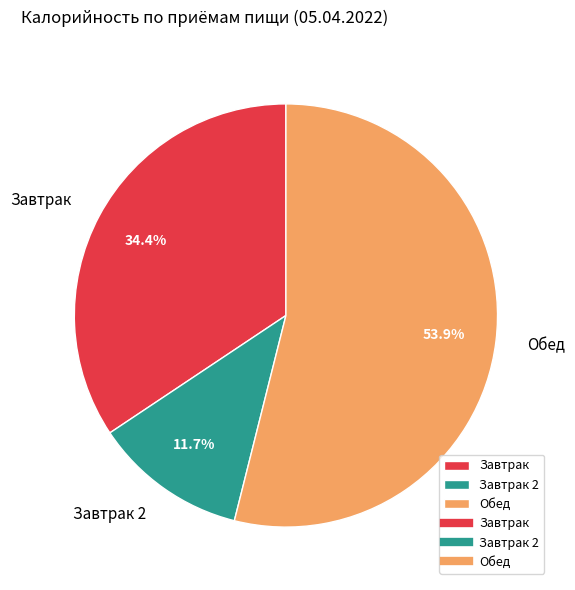

How much of the chart is everything except Обед?

46.1%